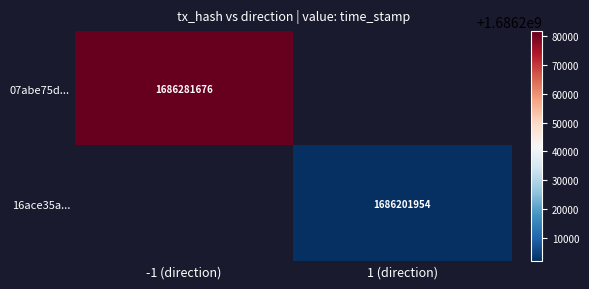

Is it true that 07abe75d... equals 1686281676 at -1 (direction)?

True